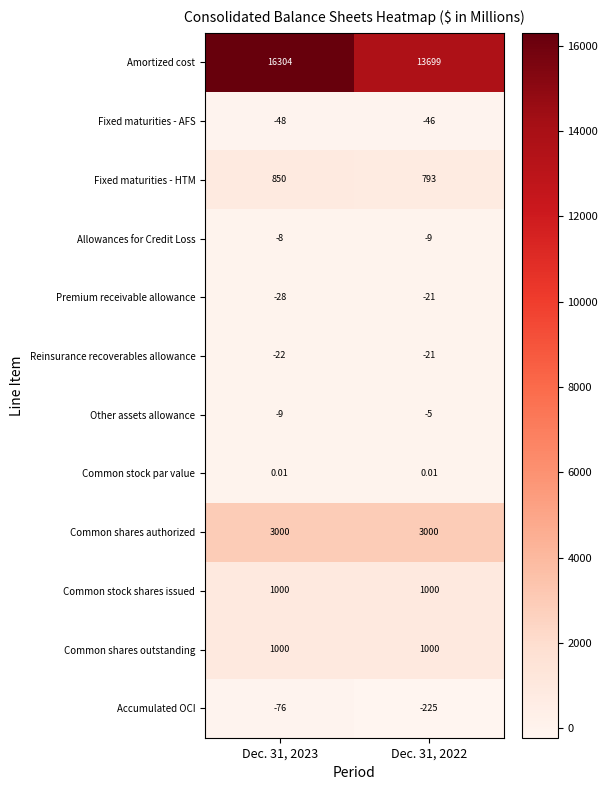

How many distinct data groups are displayed?

12